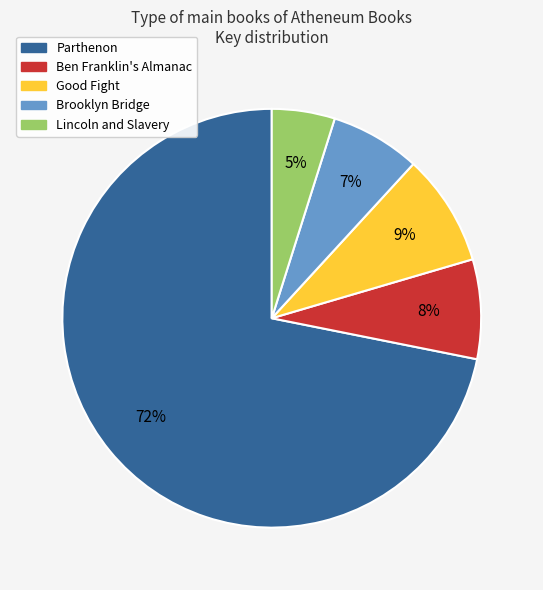

Which slice represents more than half of the pie?

Parthenon